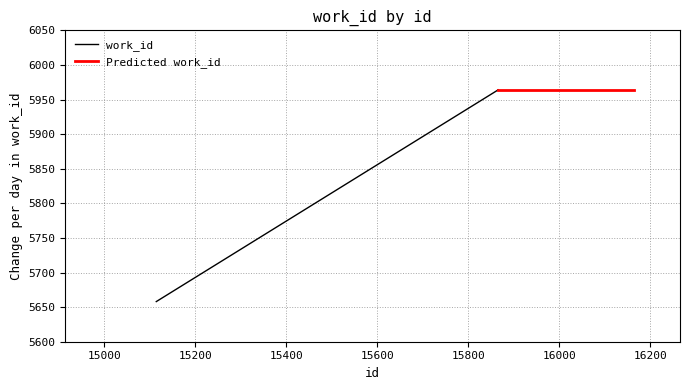

What is the sum of the values at 15865 and 15114?

11622